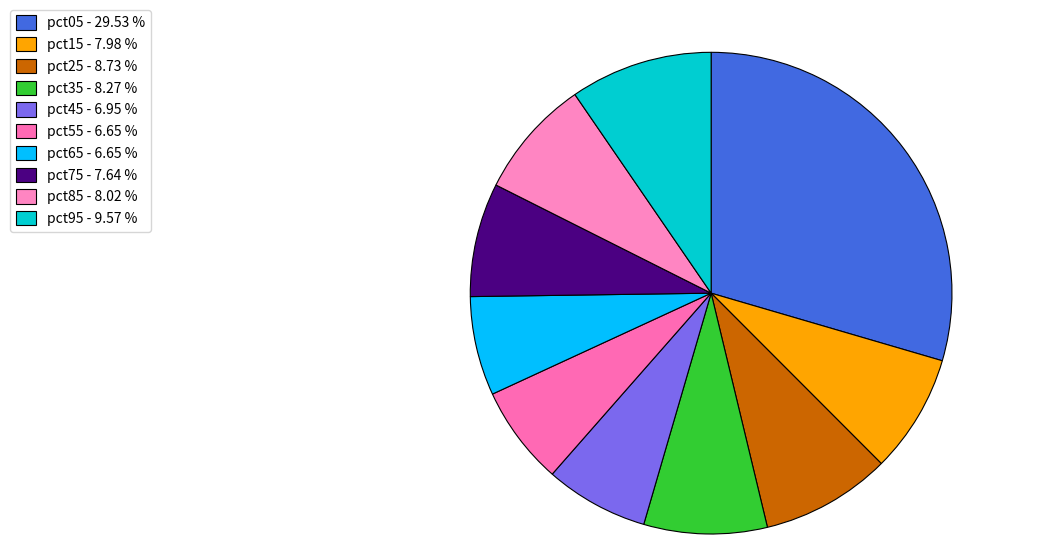

What percentage is the pct75 slice, to the nearest percent?

8%